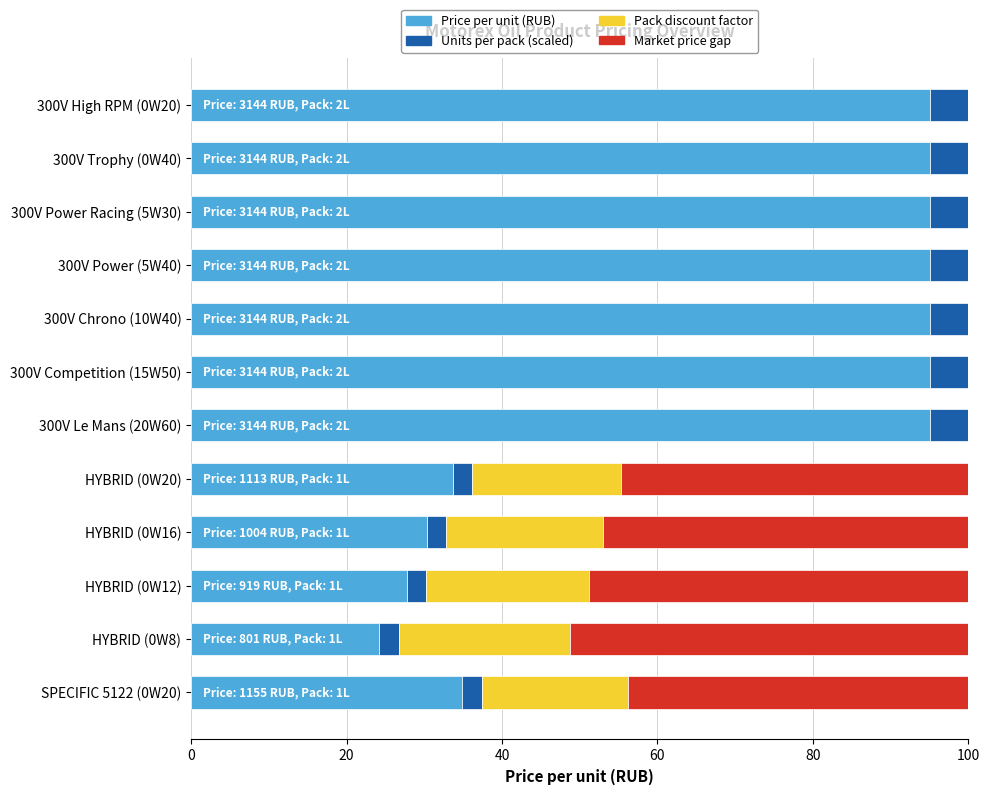

What is the maximum value for Price per unit (RUB)?

95.0